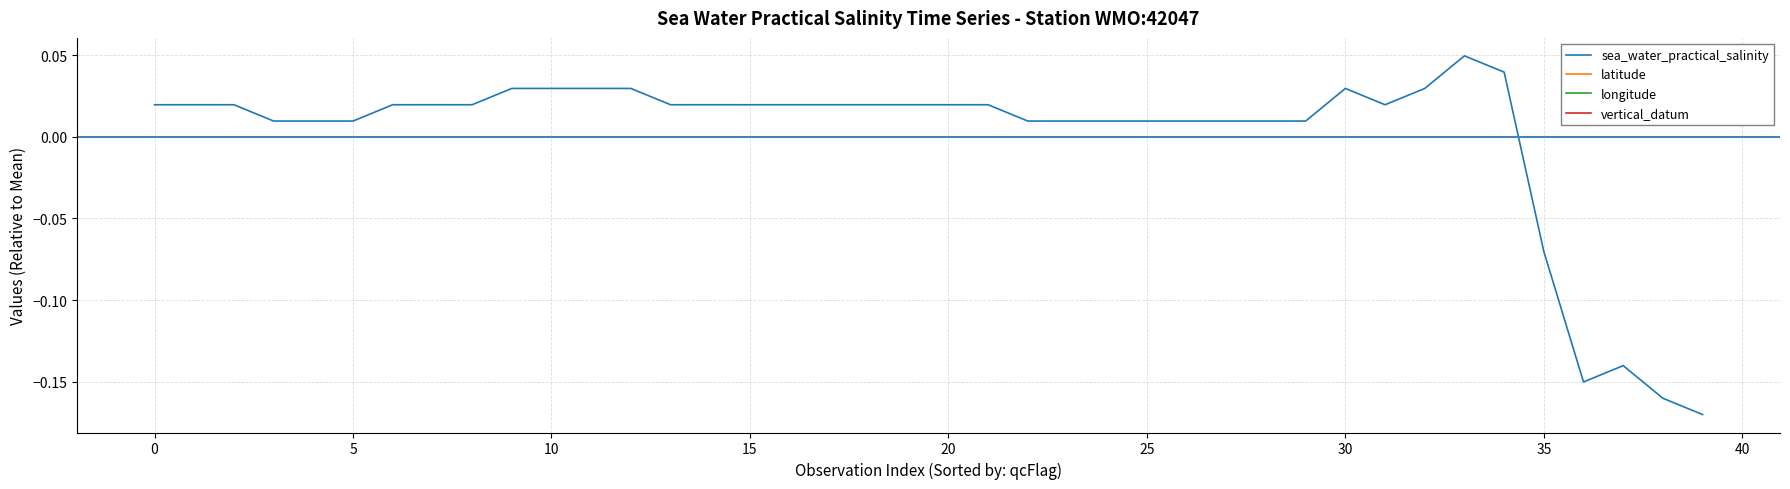

Which category has the highest value in the vertical_datum series?

−5